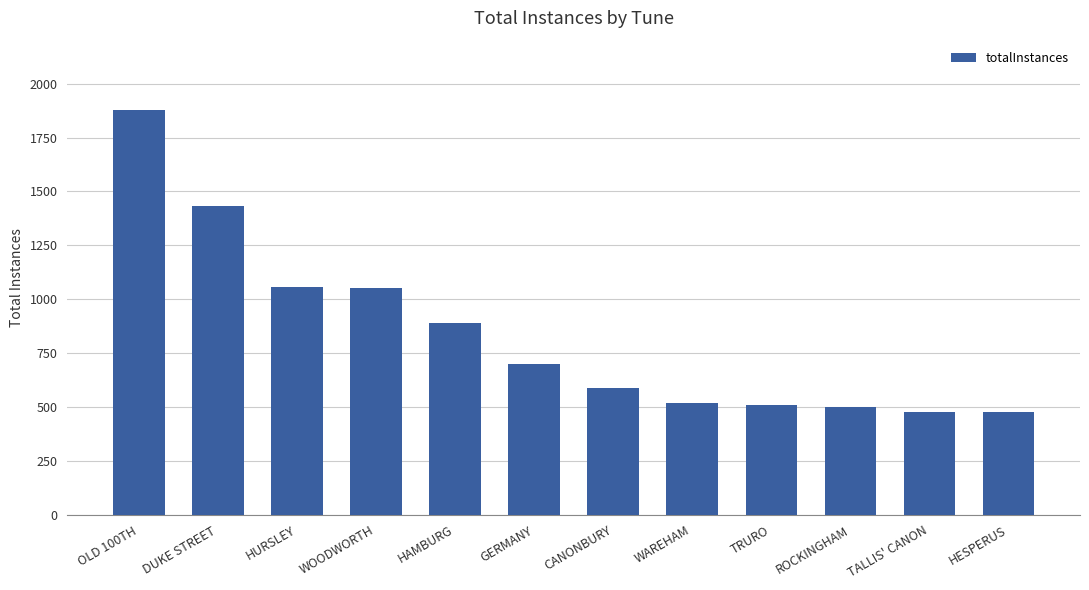

What is the sum of the values at ROCKINGHAM and HESPERUS?

975